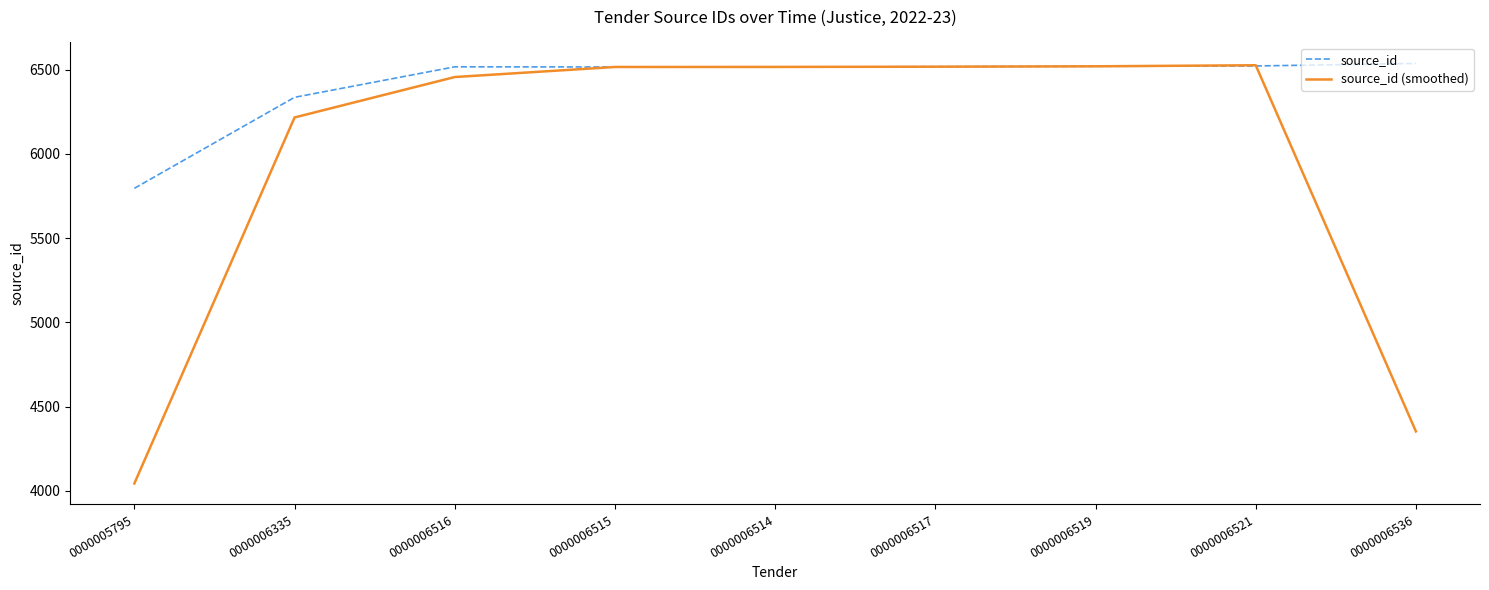

Which series has the largest total across all categories?

source_id